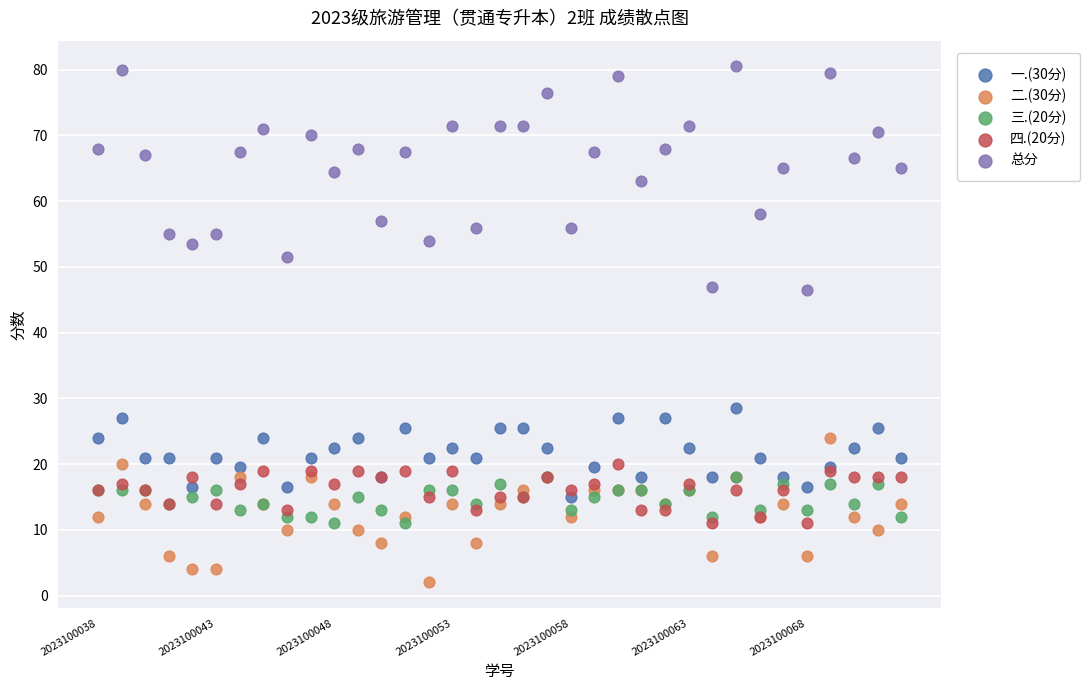

Which series contains the highest Y value?

总分